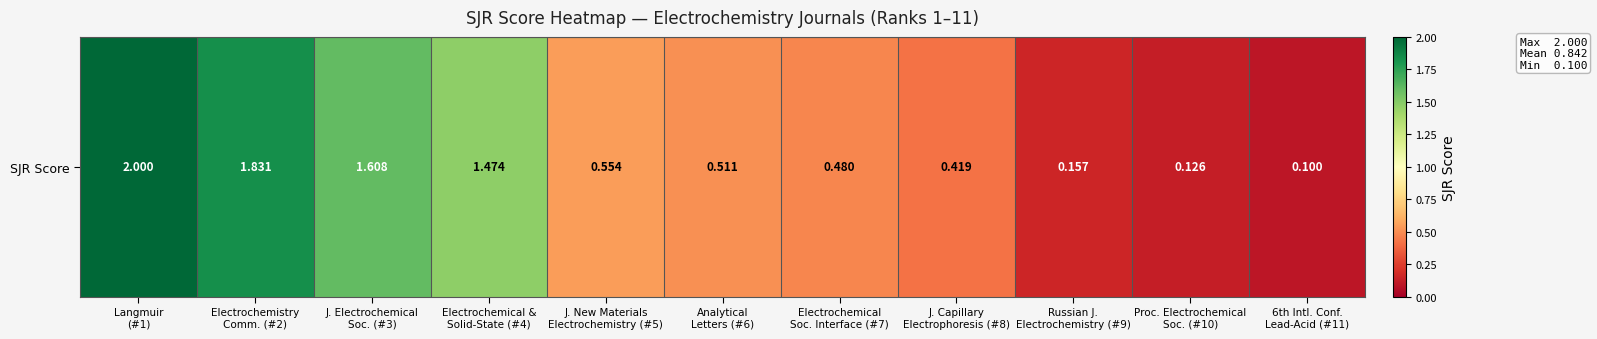

What is the ratio of the value at Analytical
Letters (#6) to the value at Langmuir
(#1)?

0.3